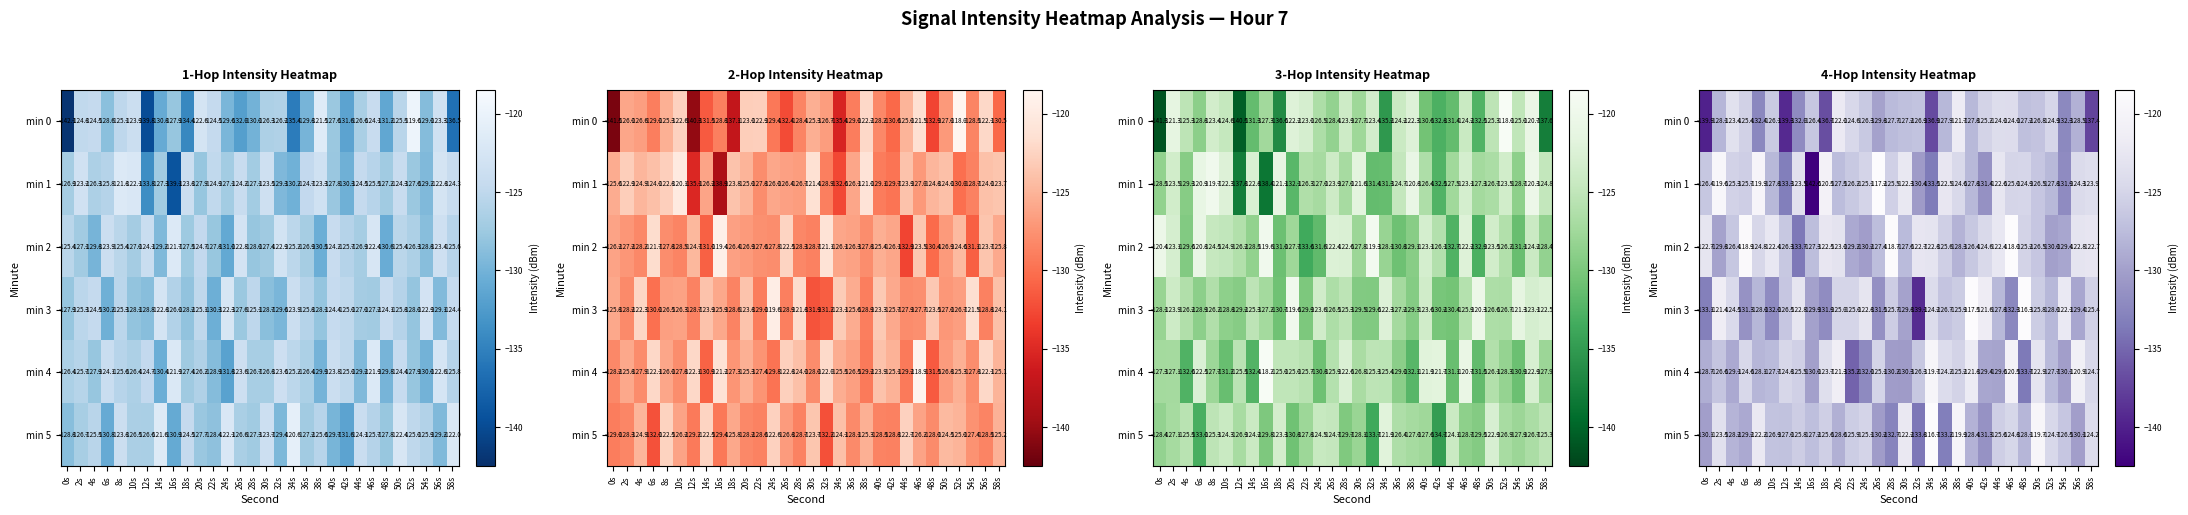

What is the difference between the maximum and second lowest values in the min 4 series?

13.9